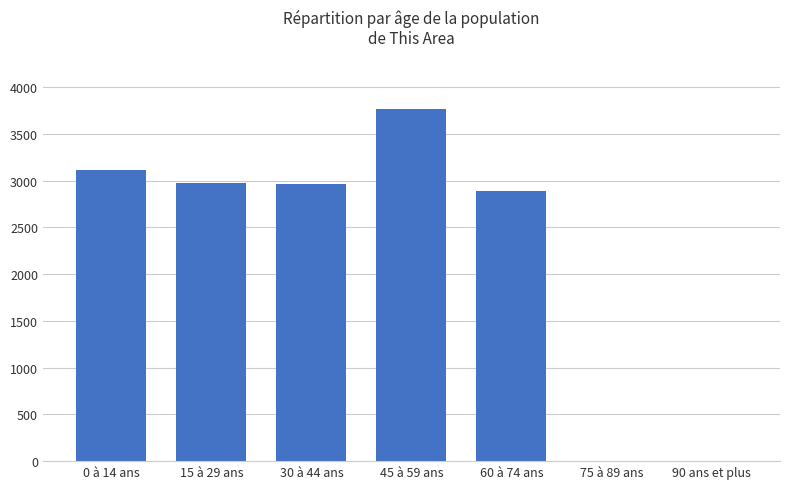

True or false: the data shows 0 at 75 à 89 ans.

True